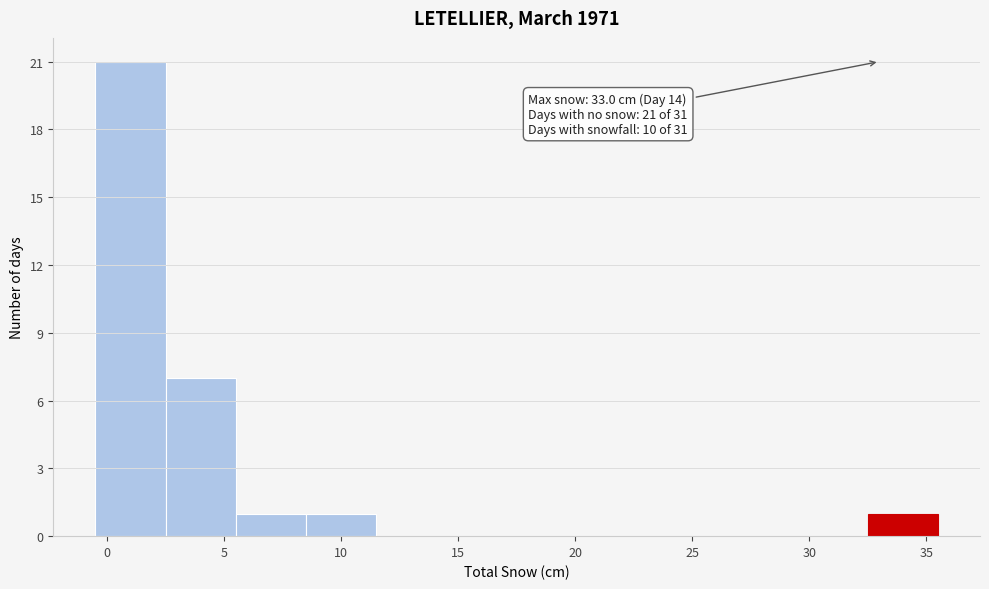

Over which range of the x-axis is the bar tallest?

-0.5 to 2.5